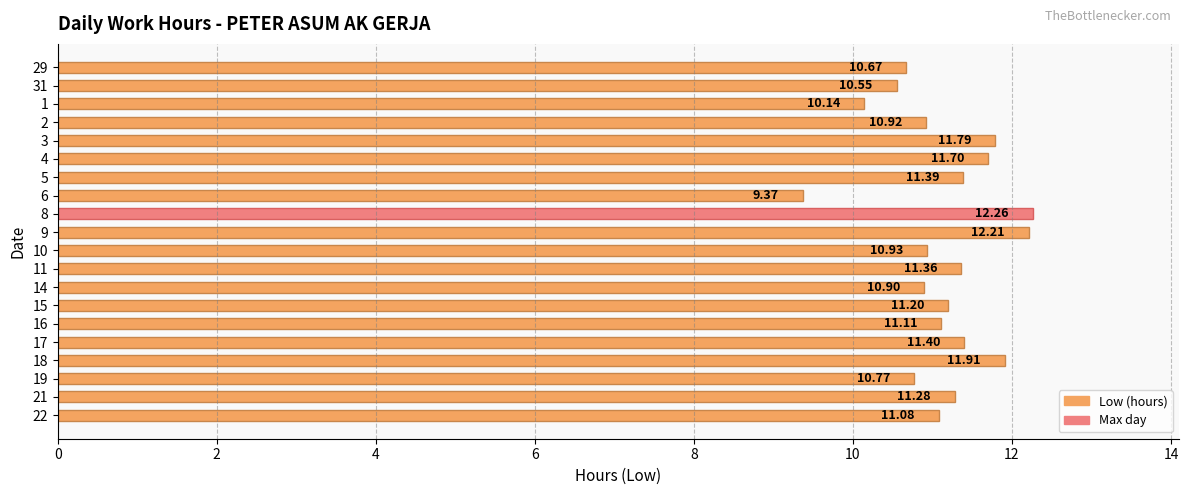

Rank the categories by value from highest to lowest.

8, 9, 18, 3, 4, 17, 5, 11, 21, 15, 16, 22, 10, 2, 14, 19, 29, 31, 1, 6